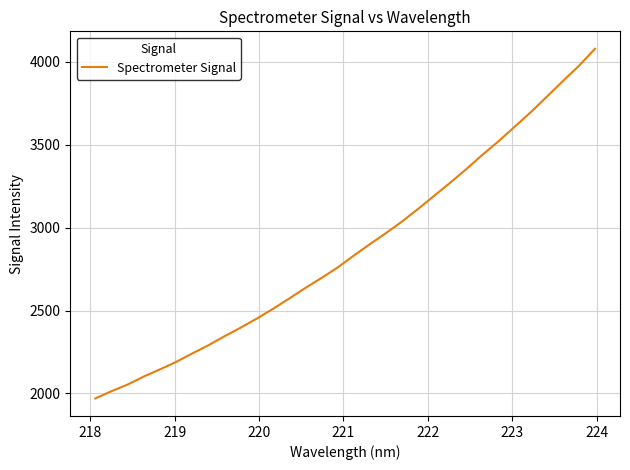

Does the chart have visible grid lines?

Yes